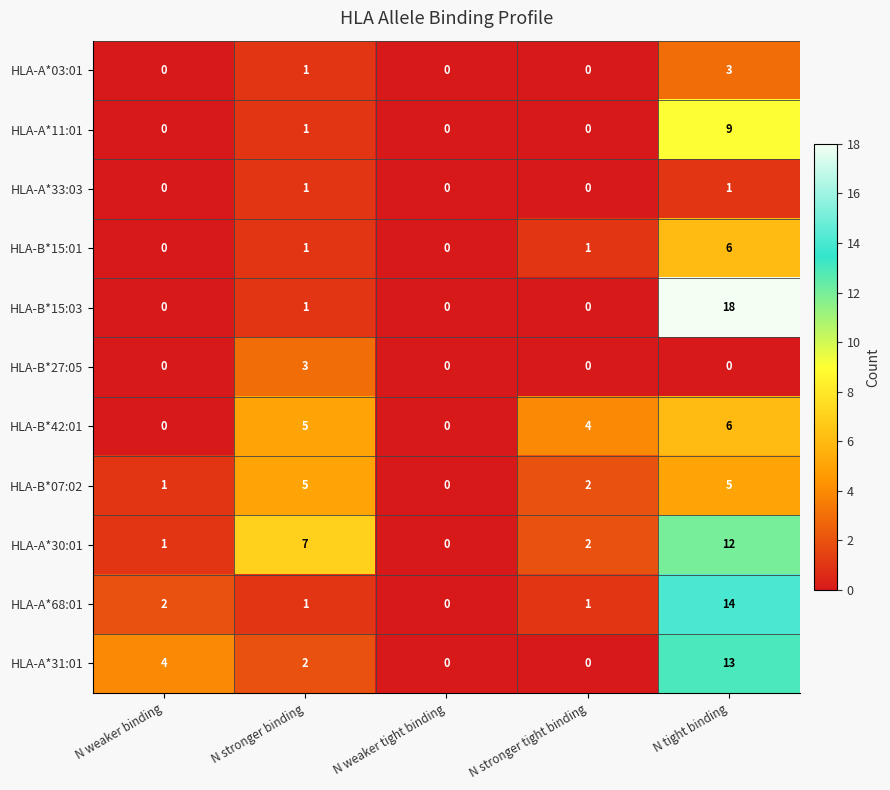

Between N stronger tight binding and N tight binding, which series saw the biggest shift?

HLA-B*15:03